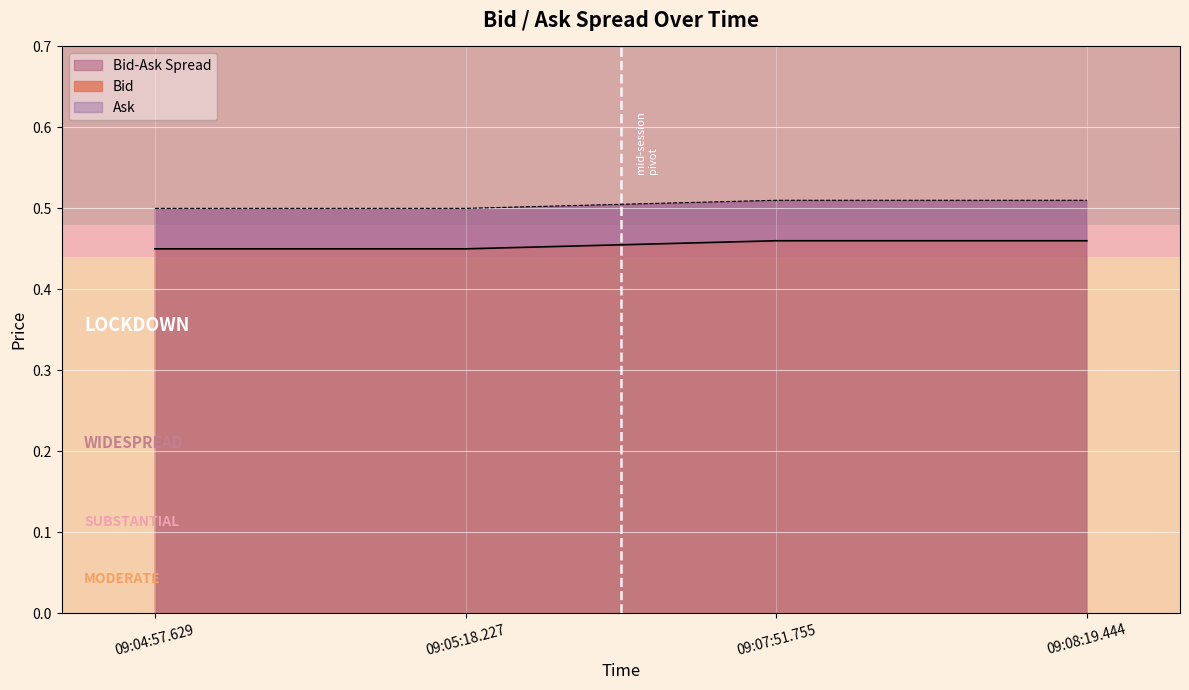

The Bid series shows 0.8 at 09:05:18.227. True or false?

False